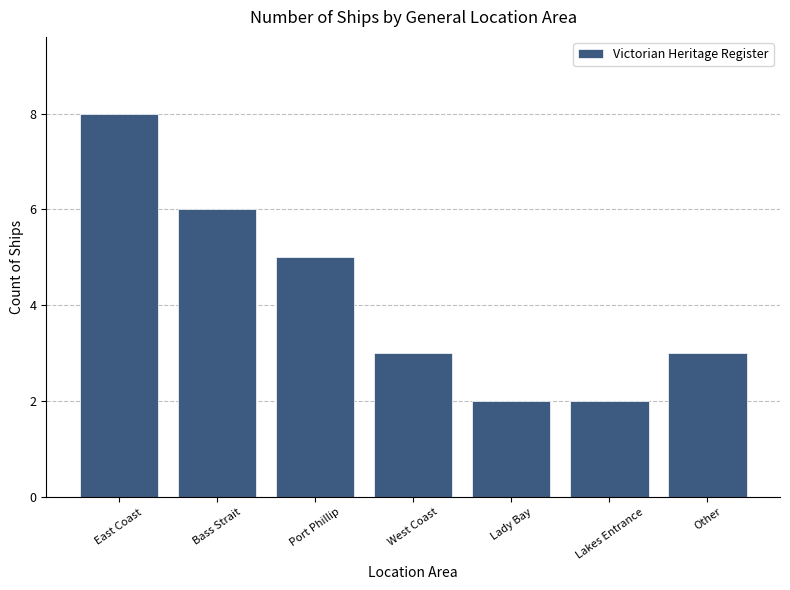

What is the difference between the second highest and second lowest values?

4